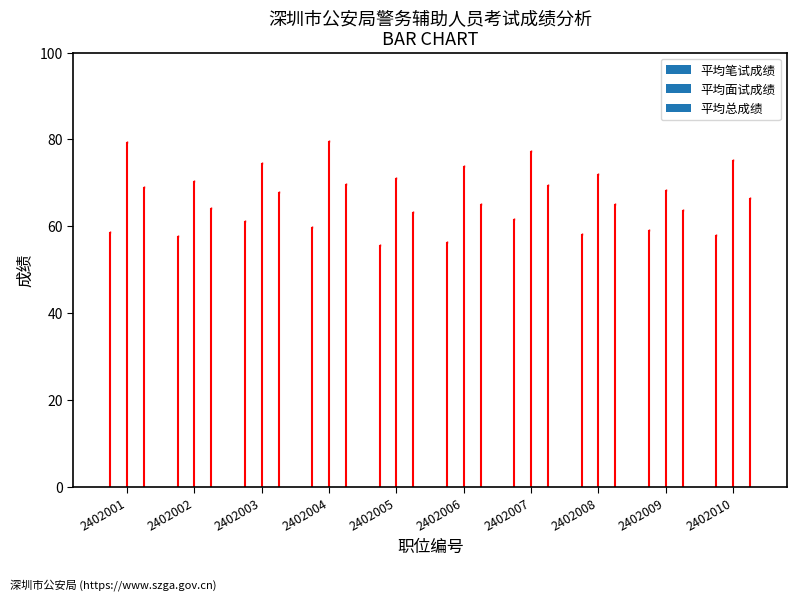

What is the value of the 平均总成绩 bar at the 4th from the left?

69.8